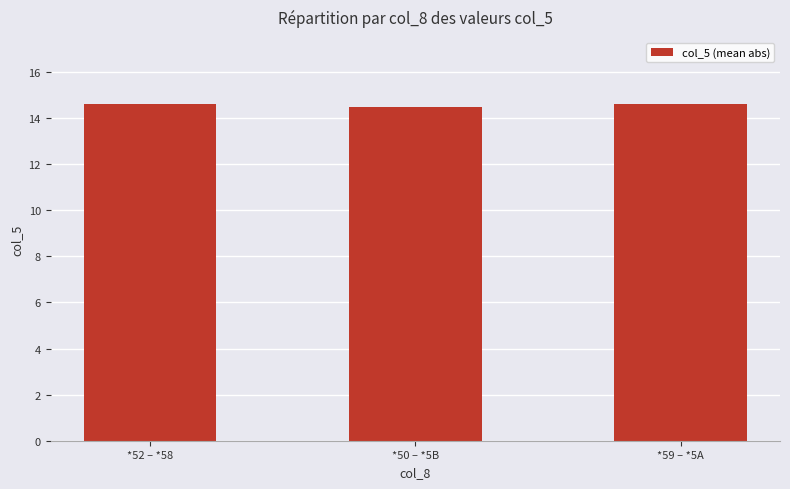

Reading left to right, transcribe all the data shown in this chart.

*52 – *58=14.6	*50 – *5B=14.5	*59 – *5A=14.6